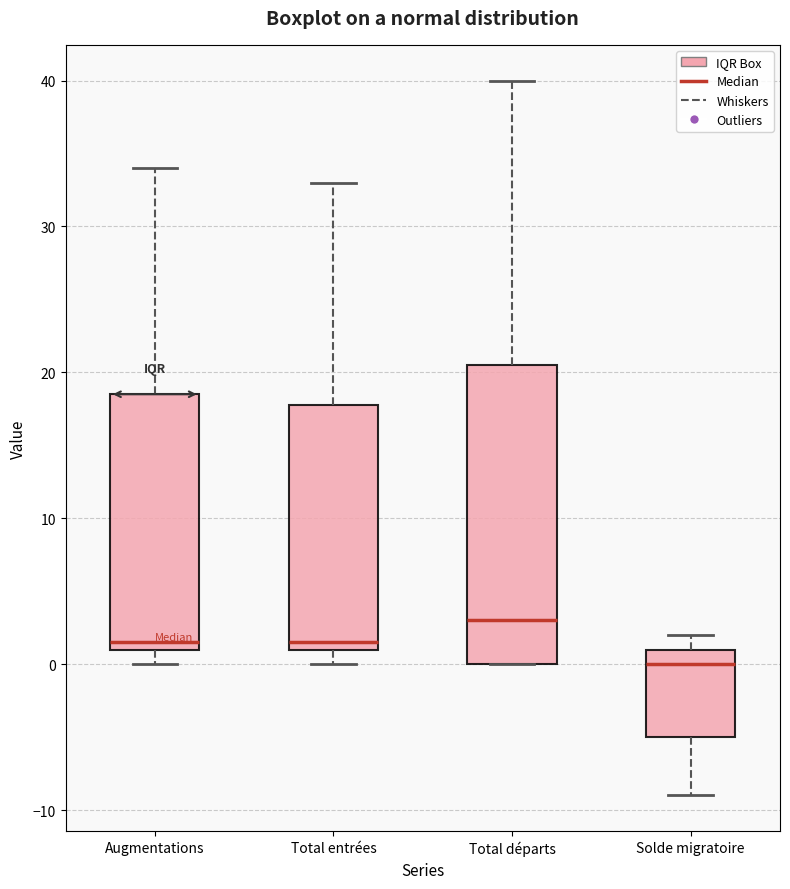

Where does the upper whisker of the box for Total départs end on the y-axis? The values are not printed on the chart, so give them approximately, as read against the axis.

40